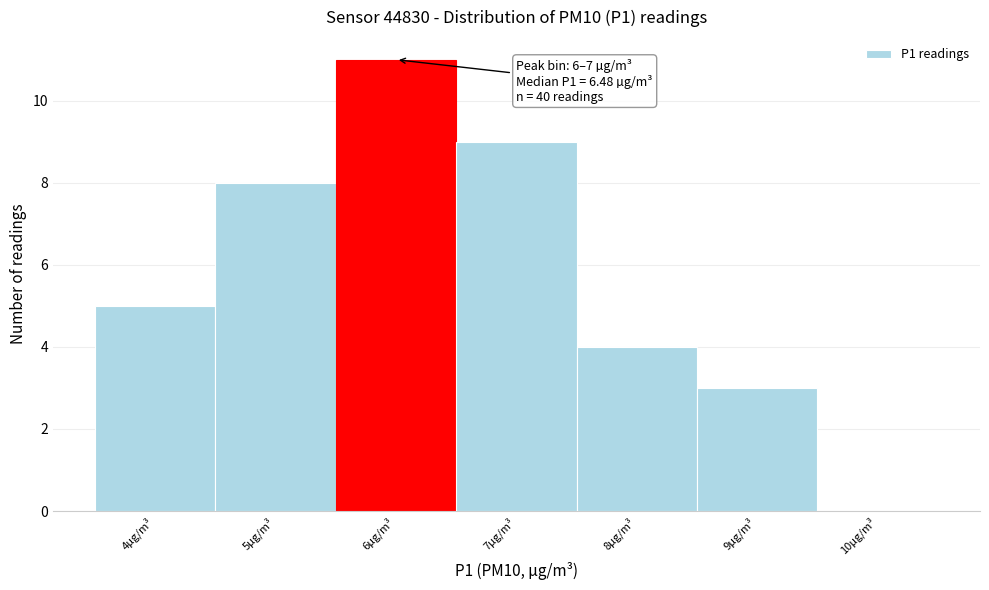

Reading left to right, transcribe all the data shown in this chart.

4µg/m³=5	5µg/m³=8	6µg/m³=11	7µg/m³=9	8µg/m³=4	9µg/m³=3	10µg/m³=0